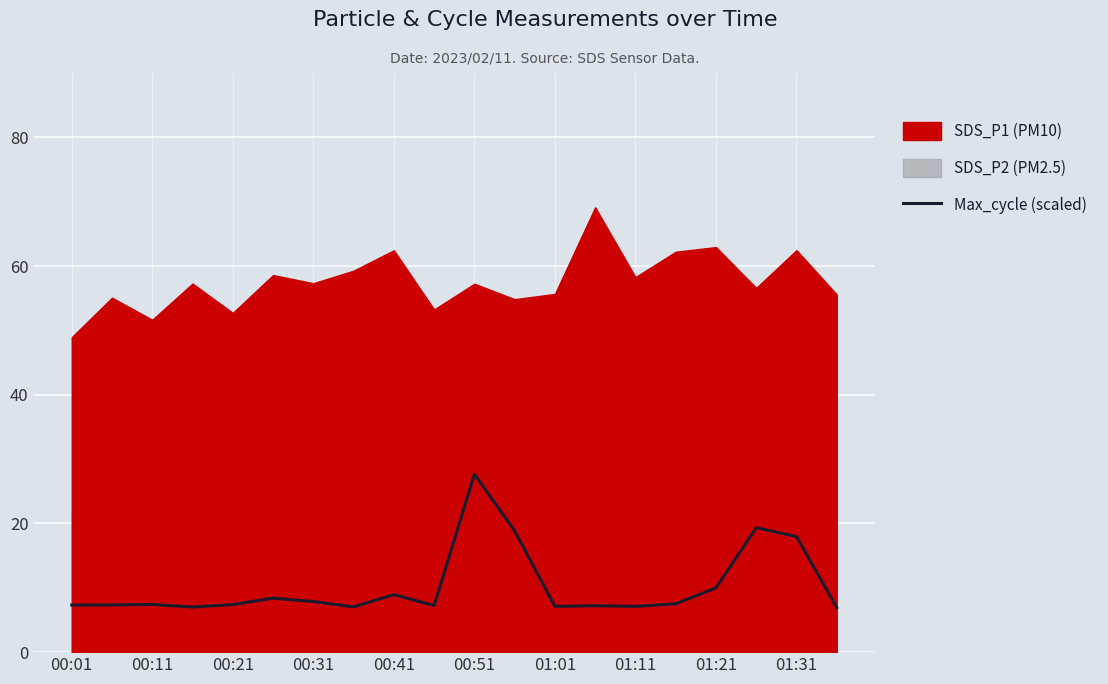

What is the lowest value of the Max_cycle (scaled) series?

6.9